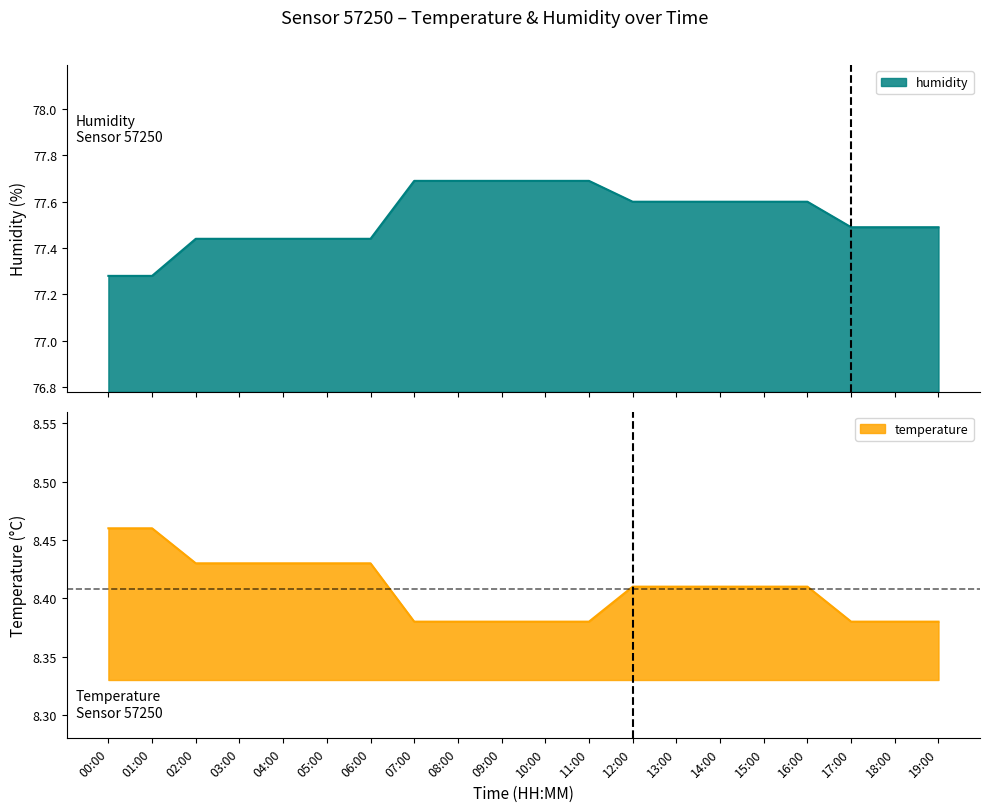

The temperature series shows 8.4 at 12:00. True or false?

True